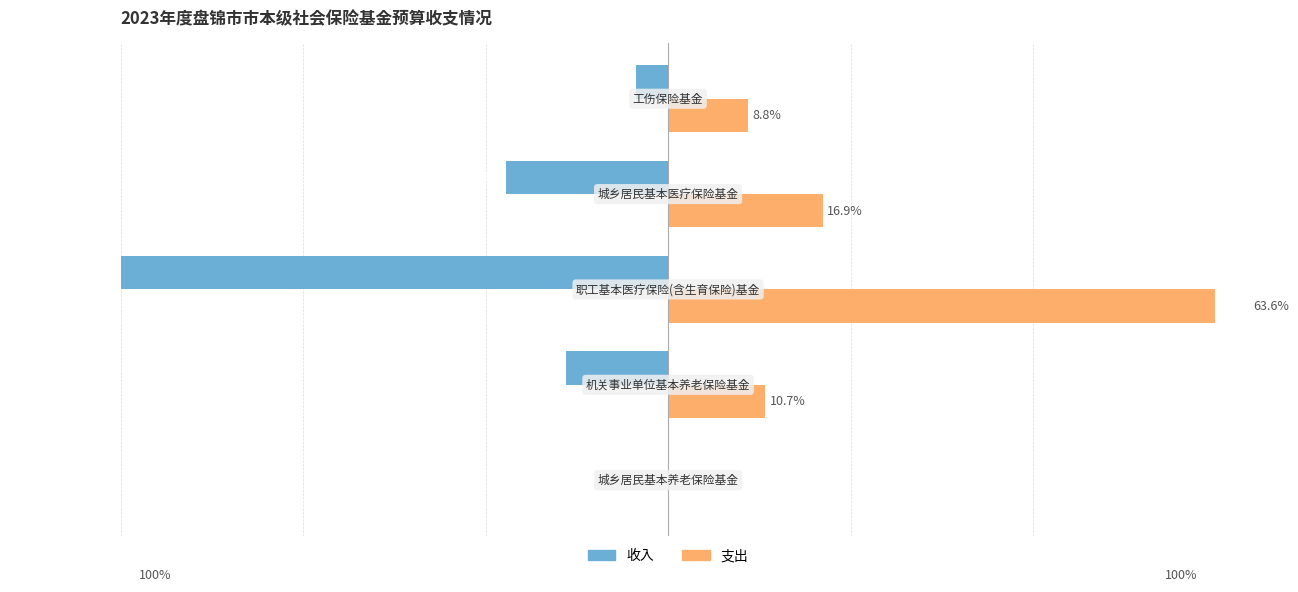

Is the value of 支出 at 0 greater than the value of 收入 at 0?

Yes